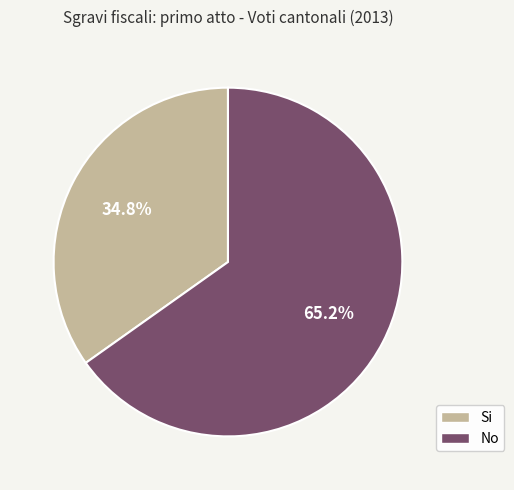

Rank the categories by value from lowest to highest.

Si, No